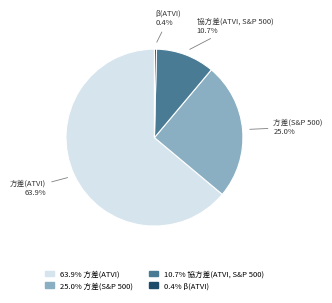

Rank the categories by value from lowest to highest.

β(ATVI), 協方差(ATVI, S&P 500), 方差(S&P 500), 方差(ATVI)